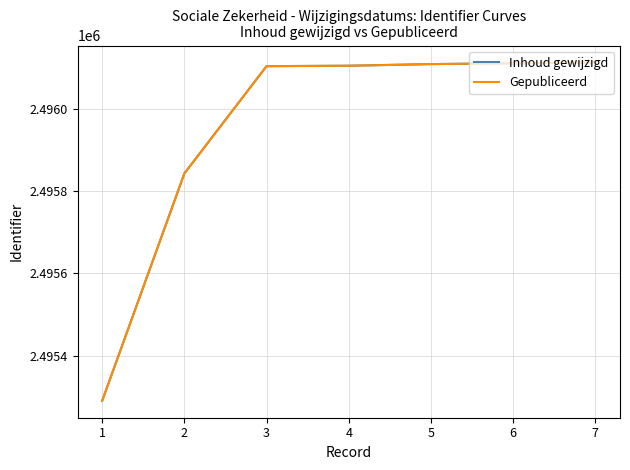

True or false: Inhoud gewijzigd and Gepubliceerd intersect in this chart.

False